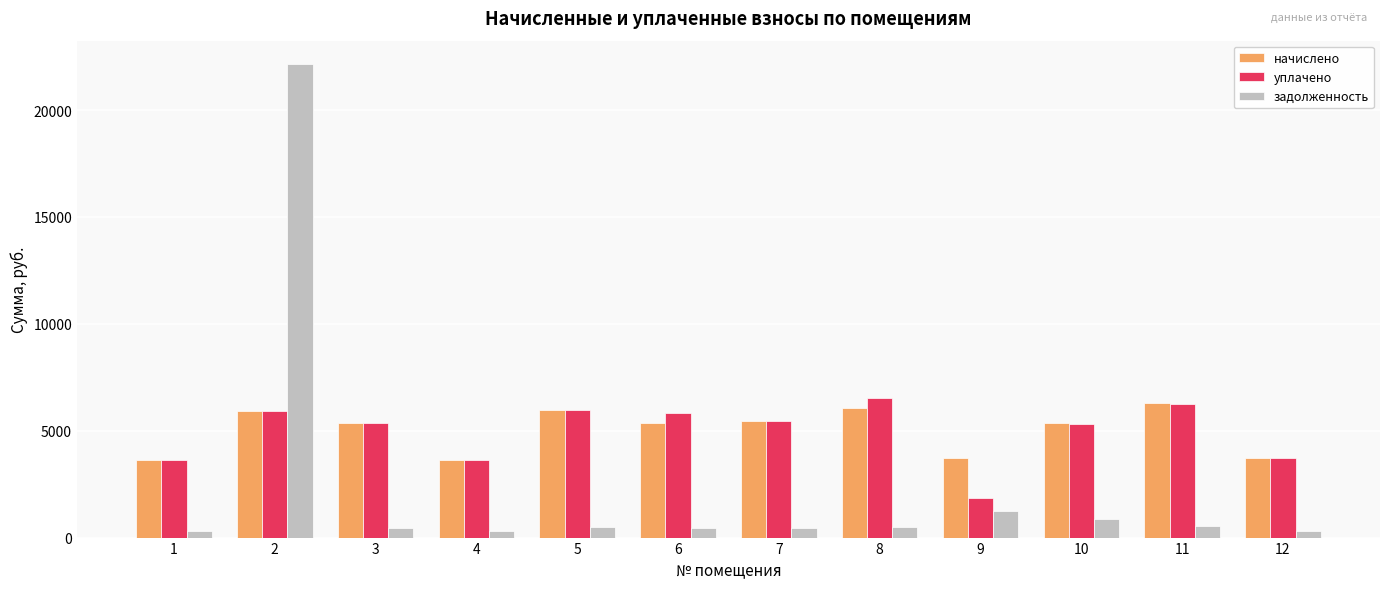

What is the total value across all series at 8?

13078.9